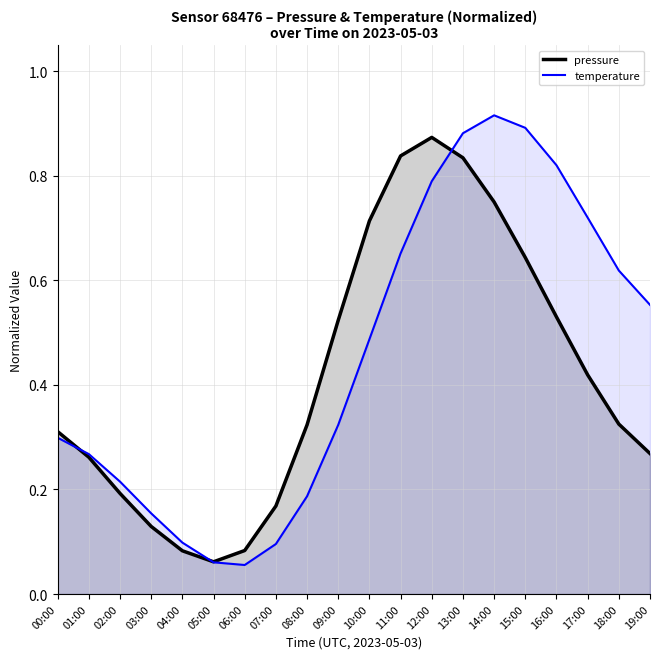

Reading right to left, extract all data points from this chart.

pressure (line): 0.3	0.3	0.4	0.5	0.6	0.7	0.8	0.9	0.8	0.7	0.5	0.3	0.2	0.1	0.1	0.1	0.1	0.2	0.3	0.3
temperature (line): 0.6	0.6	0.7	0.8	0.9	0.9	0.9	0.8	0.7	0.5	0.3	0.2	0.1	0.1	0.1	0.1	0.2	0.2	0.3	0.3